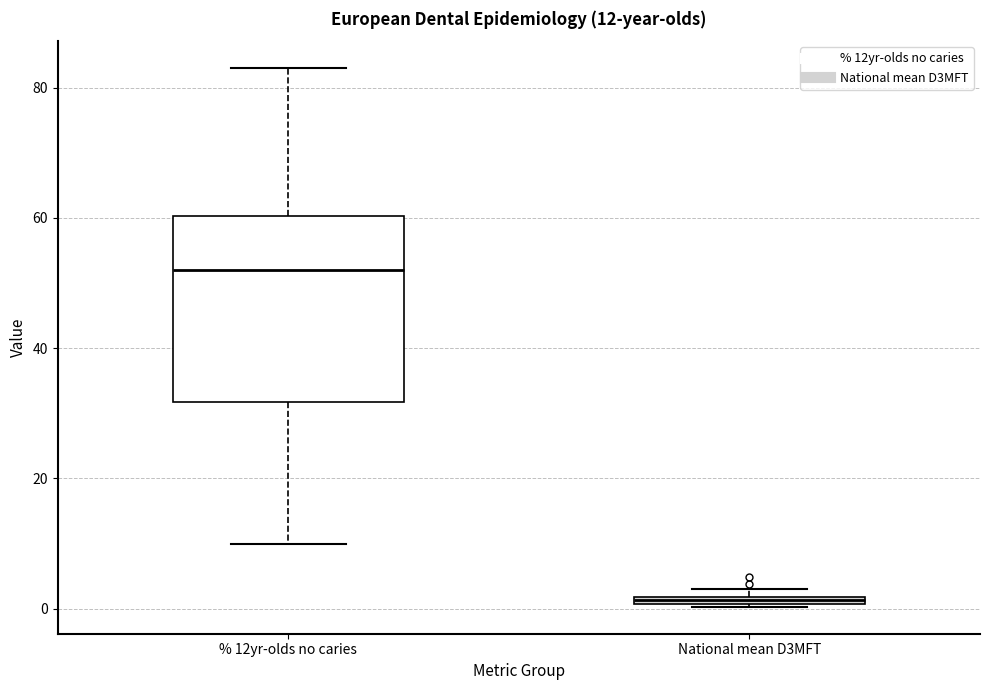

Which box has the lowest median line?

National mean D3MFT